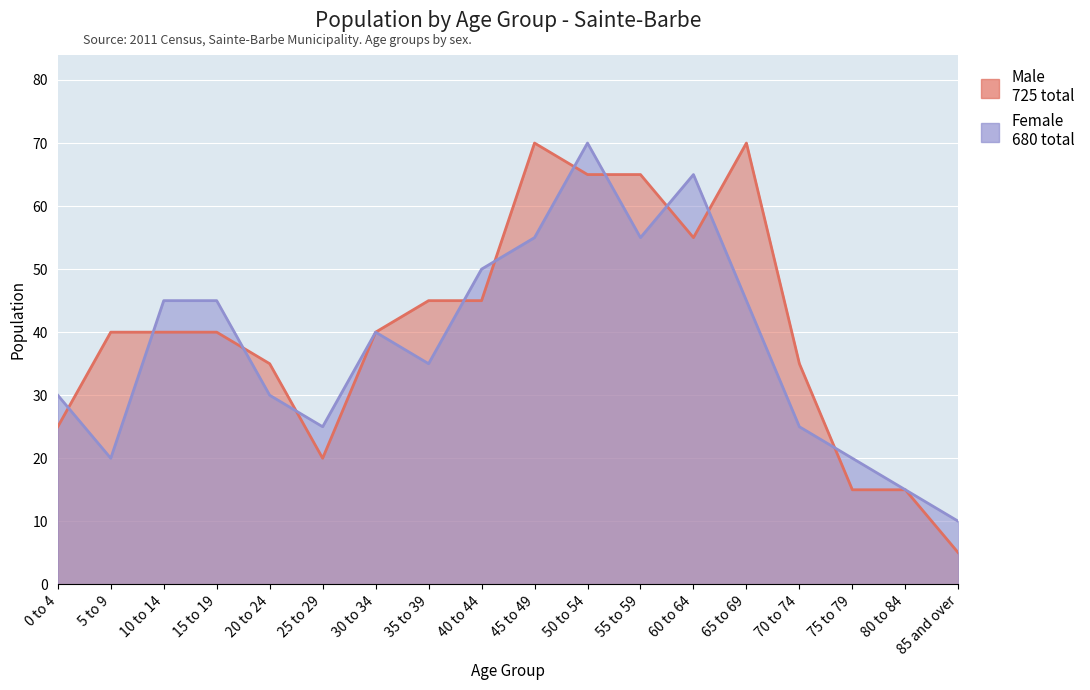

Read the Female value at 35 to 39.

35